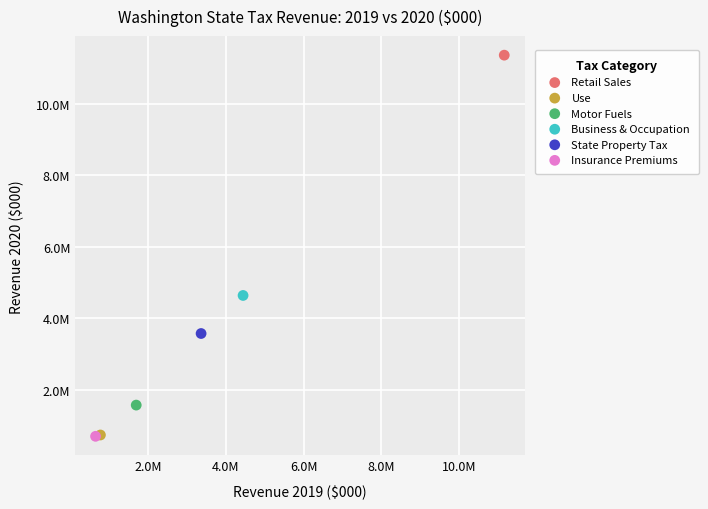

What are all the series names shown in the legend?

Retail Sales, Use, Motor Fuels, Business & Occupation, State Property Tax, Insurance Premiums